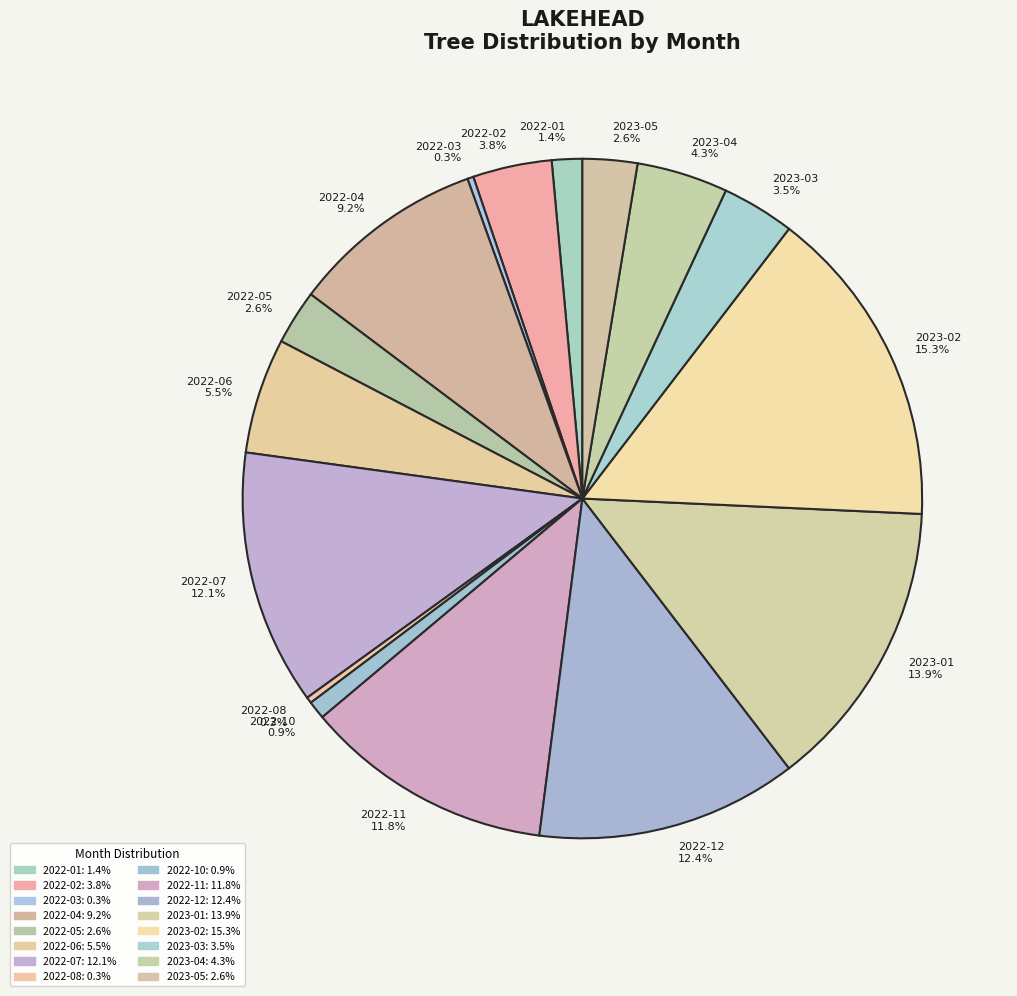

Which slice is the smallest?

2022-03